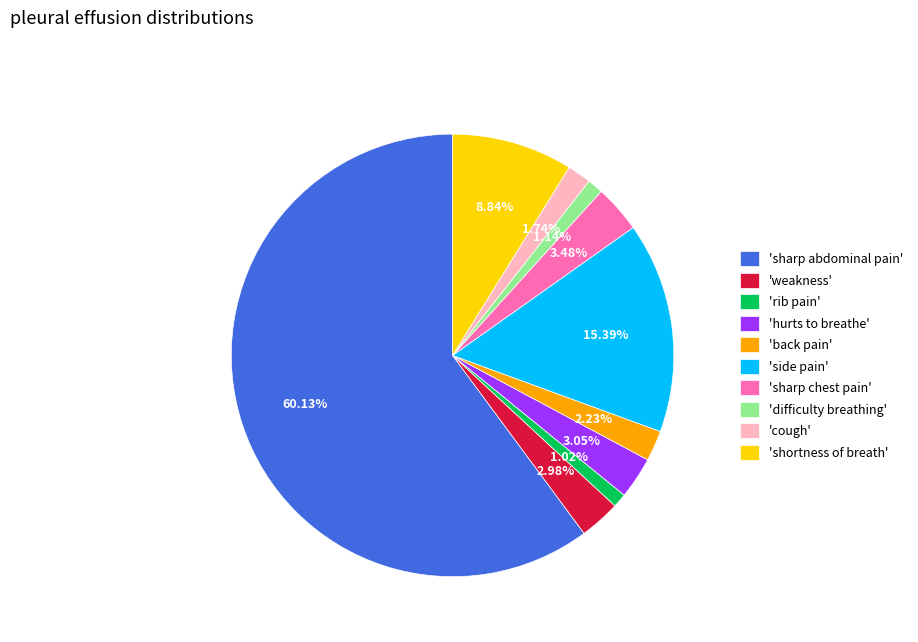

Approximately how many times larger is the value at 'rib pain' compared to 'weakness'?

0.3